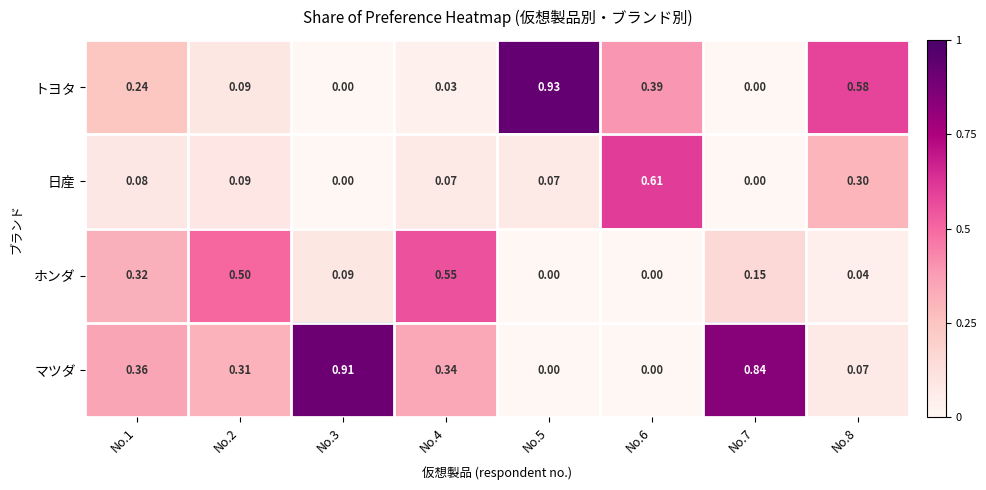

Which series has the largest total across all categories?

マツダ